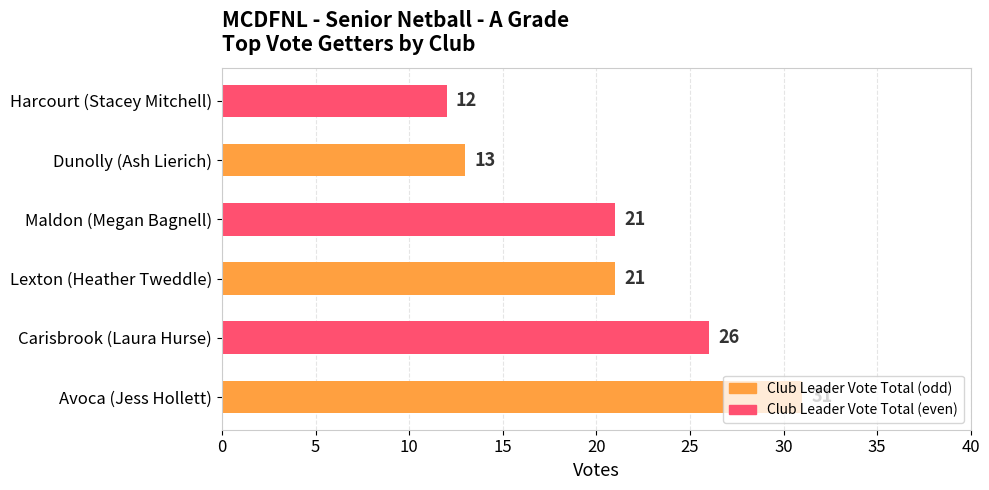

Which has a higher value, Dunolly (Ash Lierich) or Avoca (Jess Hollett)?

Avoca (Jess Hollett)